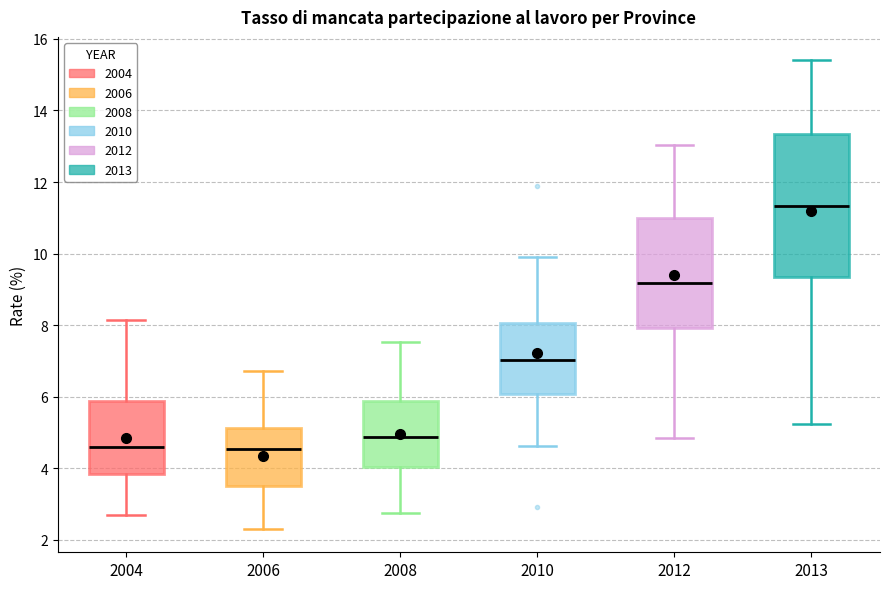

Which box's median line is the highest?

2013